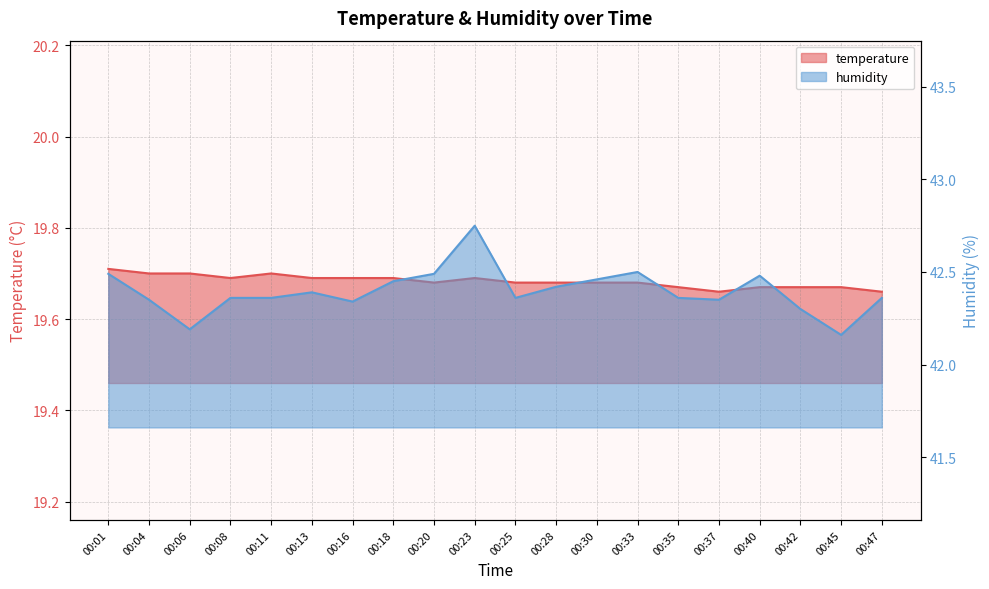

What is the sum of the humidity values at 00:06 and 00:47?

84.5